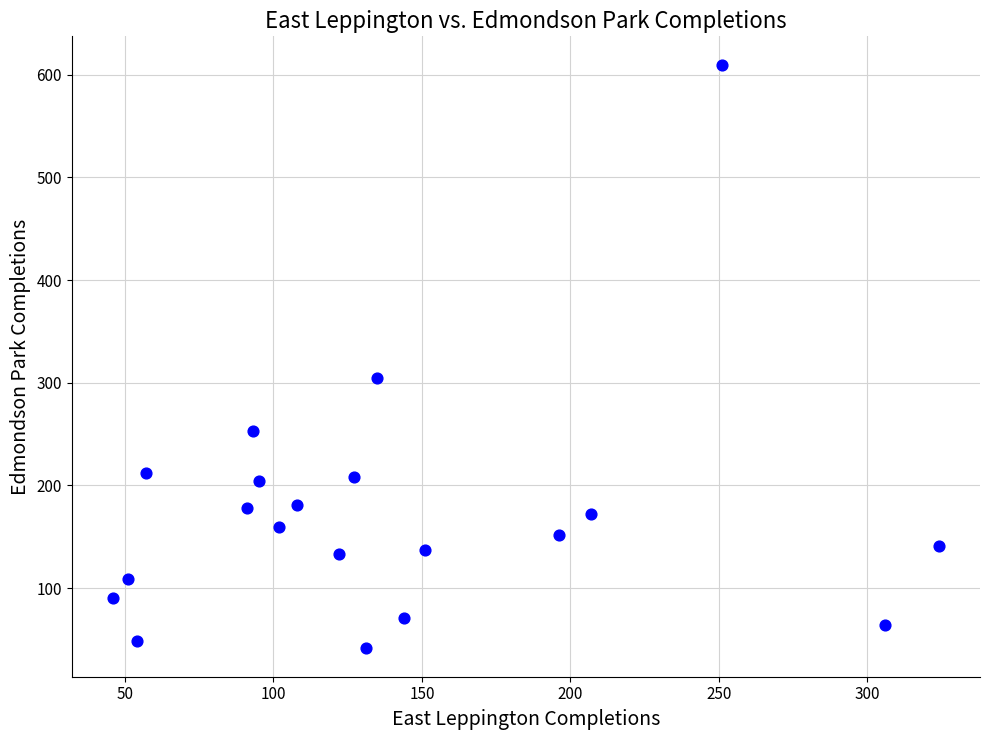

What Y value in the scatter plot is closest to 325?

305